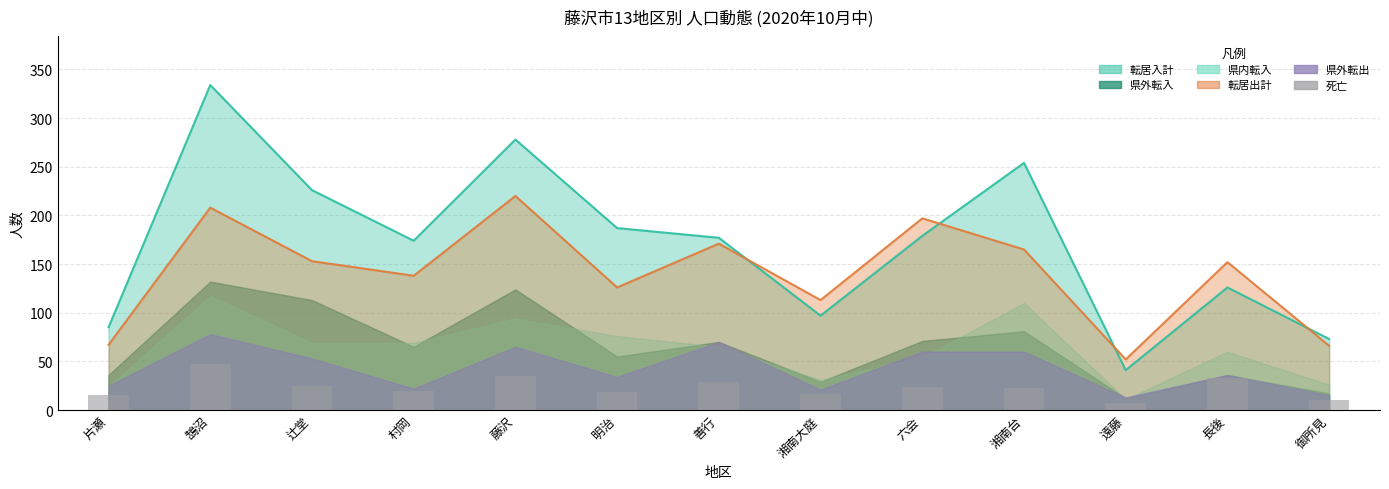

How many bars are there in total?

13